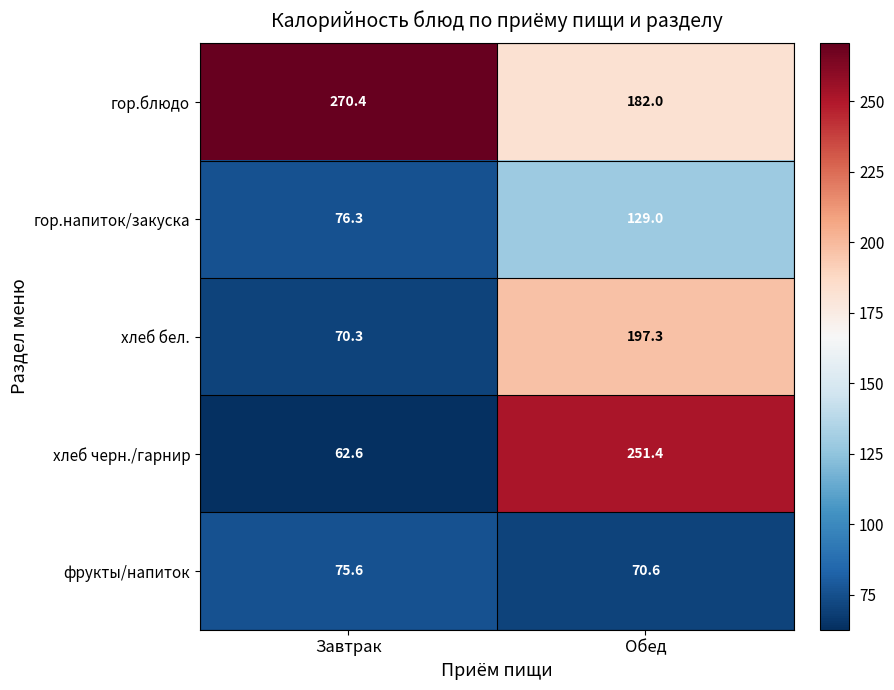

Which series has the largest range (max minus min)?

хлеб черн./гарнир